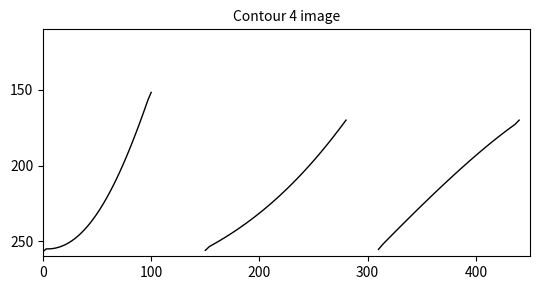

At which category does the chart reach its minimum across all series?

34